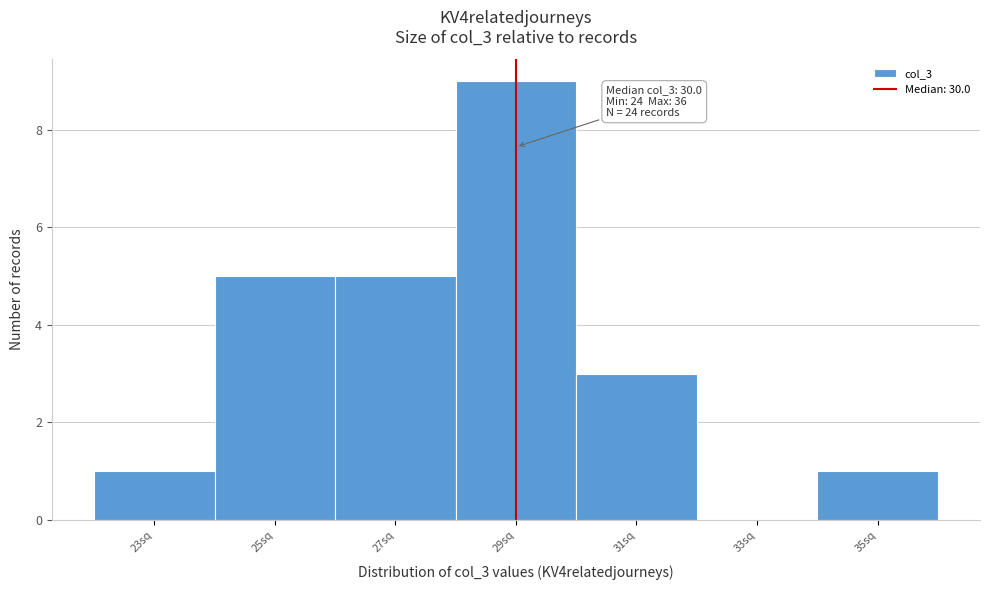

Reading left to right, transcribe all the data shown in this chart.

23sq=1	25sq=5	27sq=5	29sq=9	31sq=3	33sq=0	35sq=1